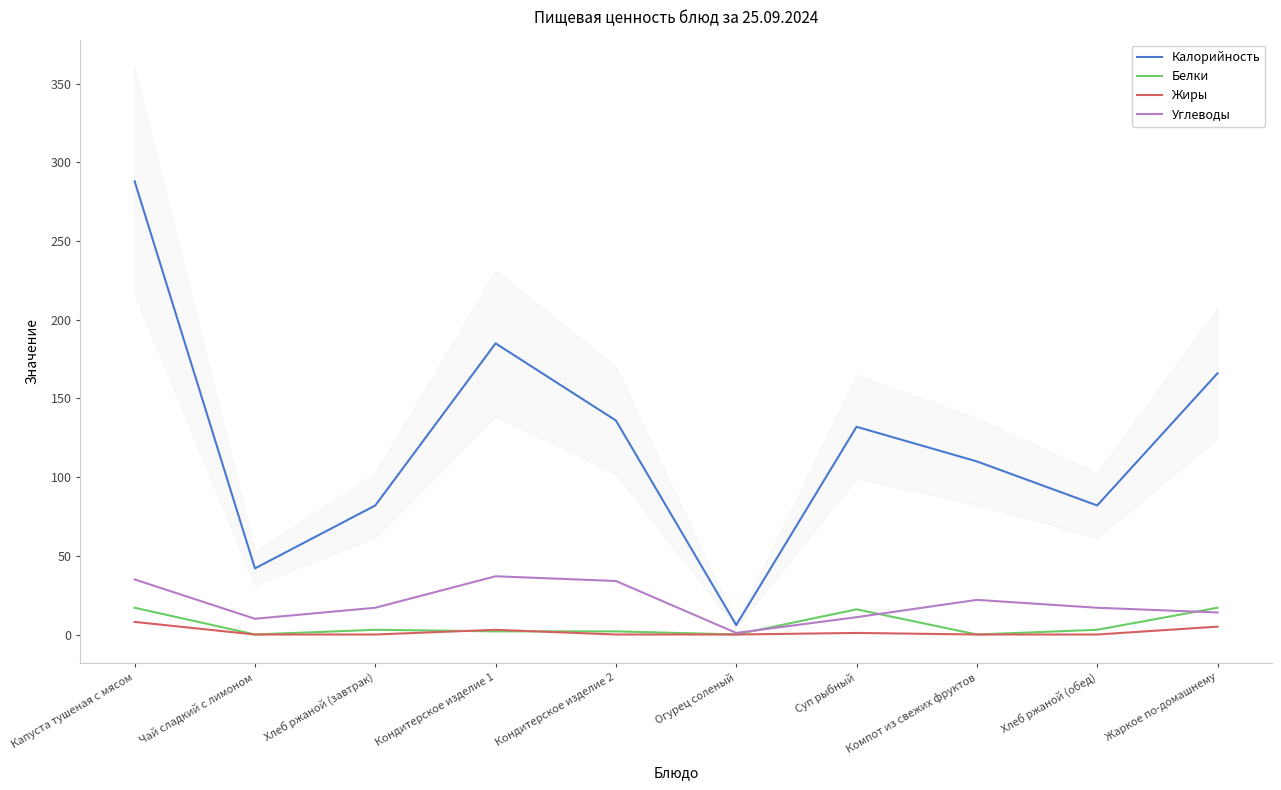

At which category does the chart reach its peak across all series?

Капуста тушеная с мясом